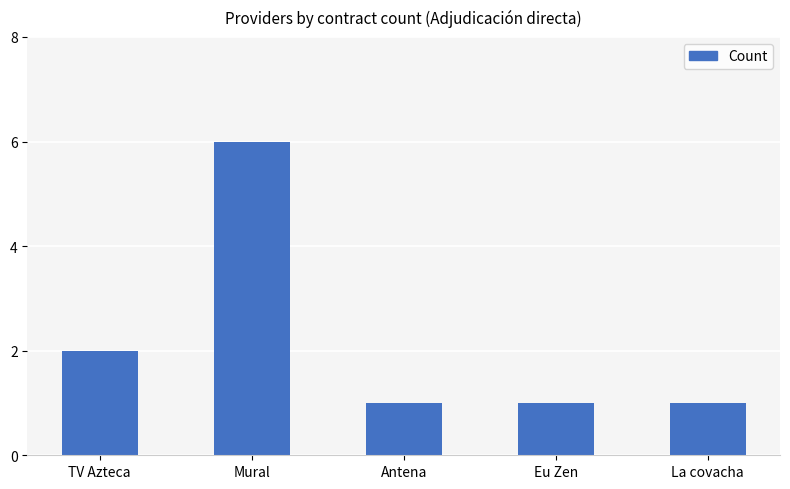

Where is the data nearest to the value 3?

TV Azteca